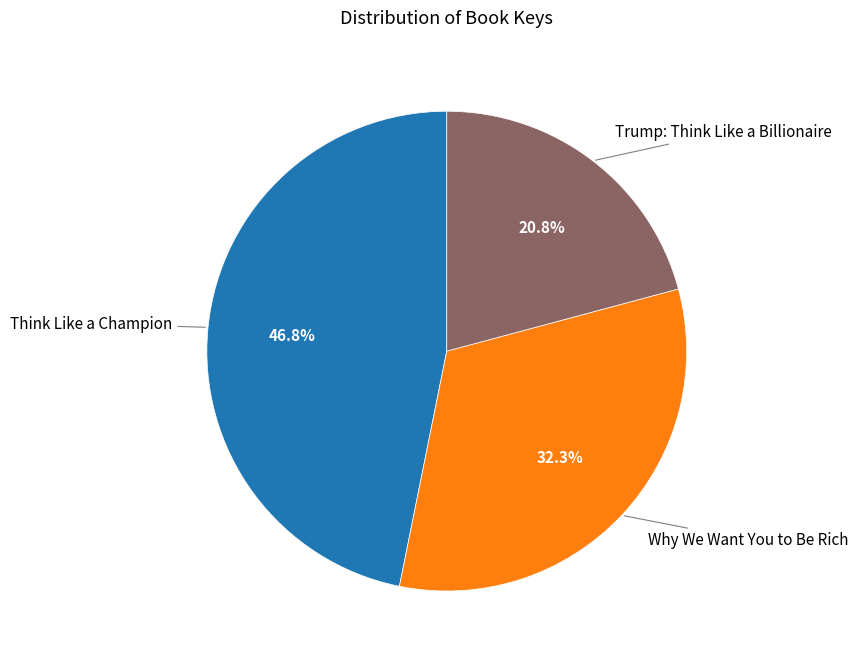

To the nearest percent, what percentage of the pie is Why We Want You to Be Rich?

32%